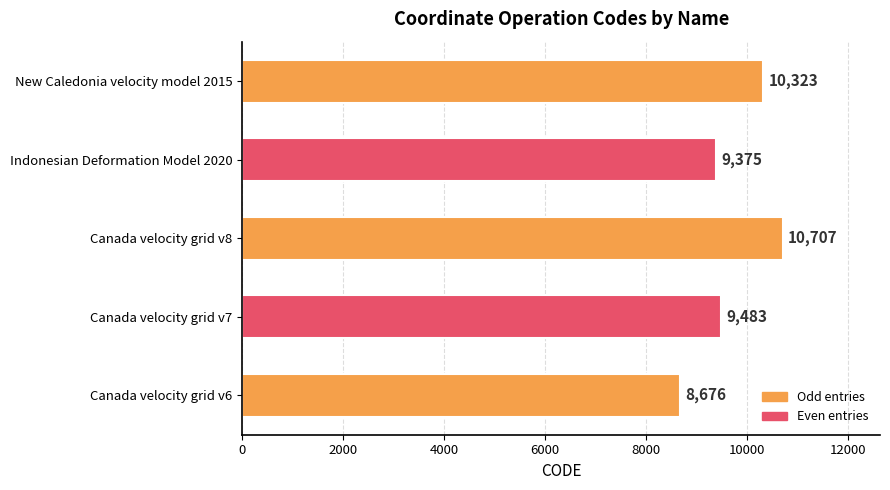

Which category has the highest value across all series?

Canada velocity grid v8